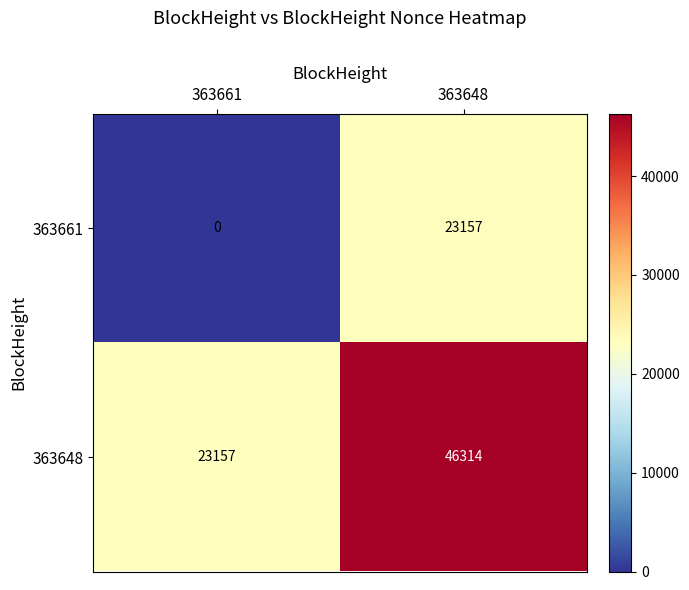

Reading left to right, what are all the values shown in this chart?

363661: 363661=0	363648=23157
363648: 363661=23157	363648=46314